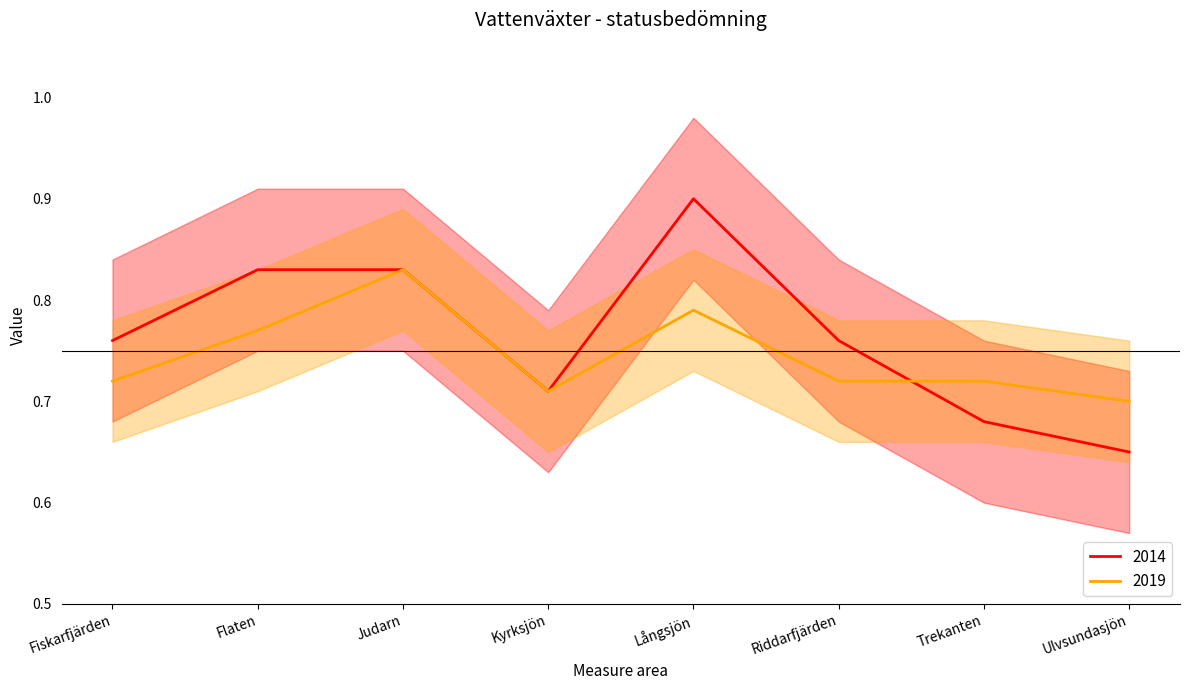

Between which two adjacent categories do 2019 and 2014 first intersect?

Riddarfjärden and Trekanten